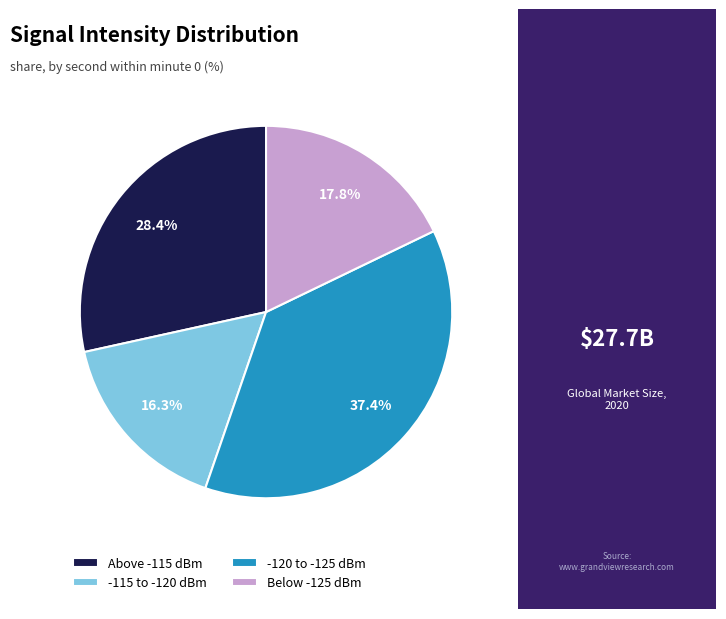

How many slices are in this pie chart?

4